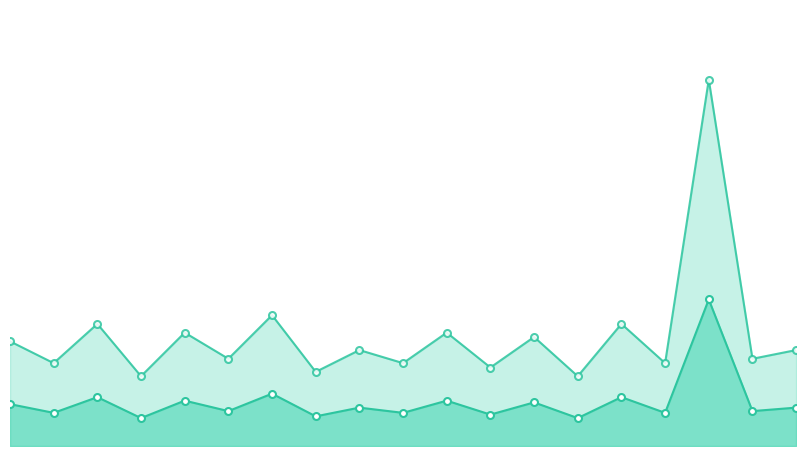

True or false: Total Non-Federal has more than 2 points higher than both neighbors.

True